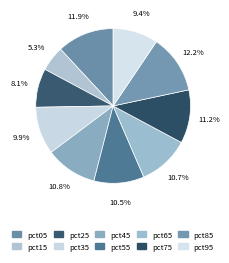

Is it true that pct25 is 14% of the pie?

False